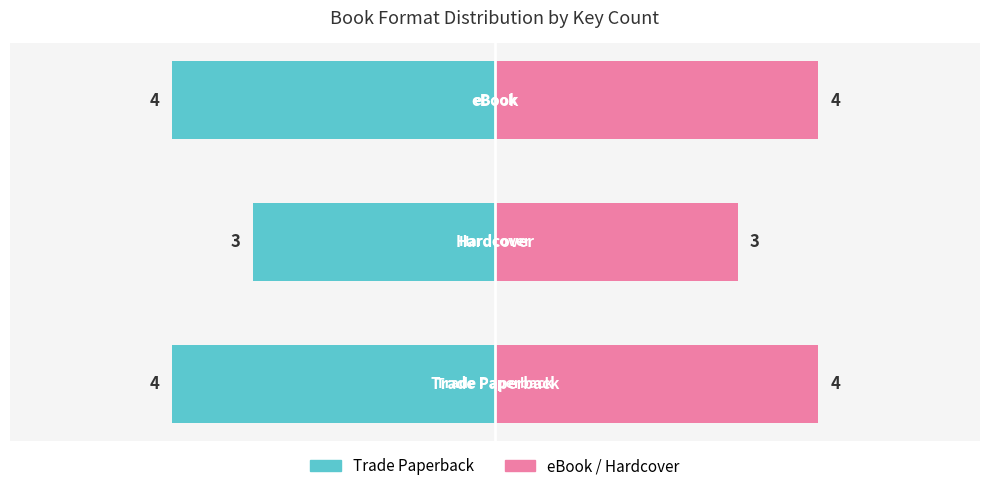

Reading right to left, list all the values displayed in this chart.

Trade Paperback: -4	-3	-4
eBook / Hardcover: 4	3	4